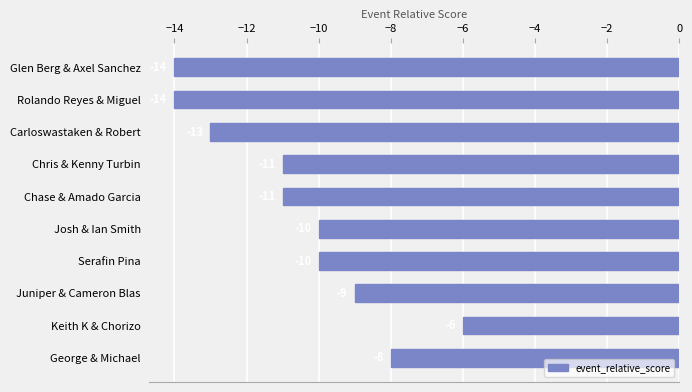

What is the difference between the values at Keith K & Chorizo and Rolando Reyes & Miguel?

8